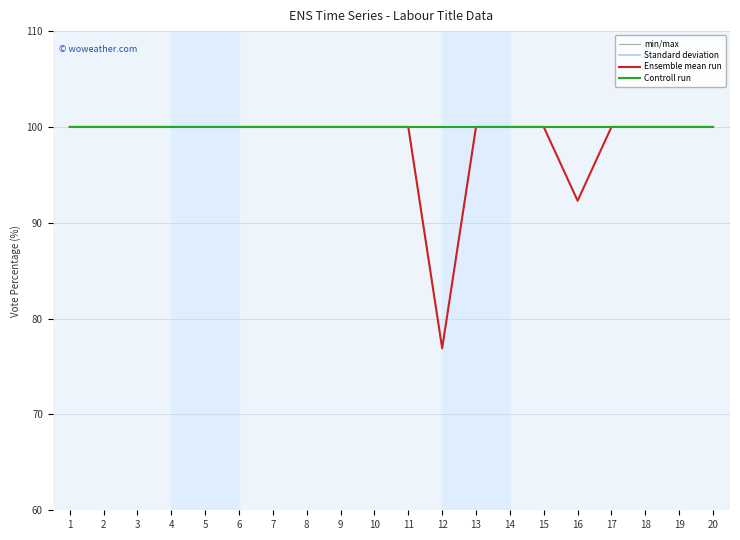

Is this an area chart (filled region under the line)?

No